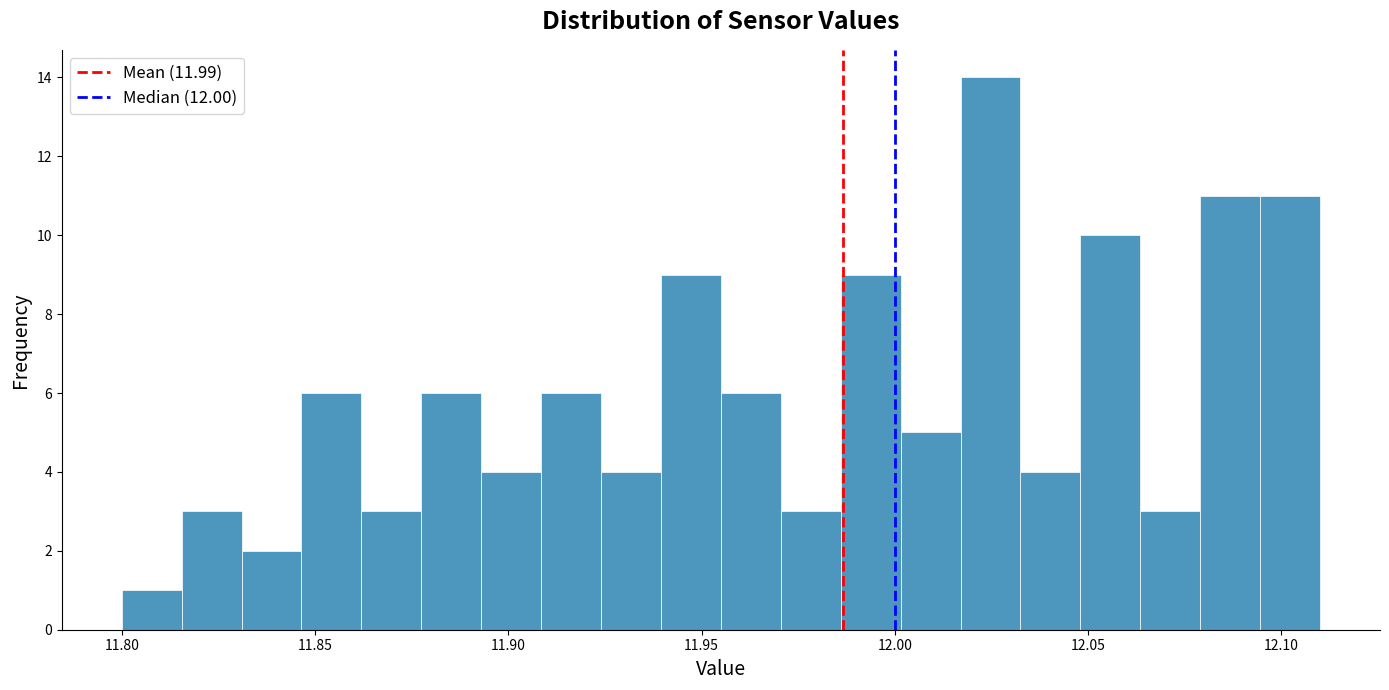

Around what value on the x-axis is the tallest bar? Give the approximate position of its centre, as read against the axis.

12.025